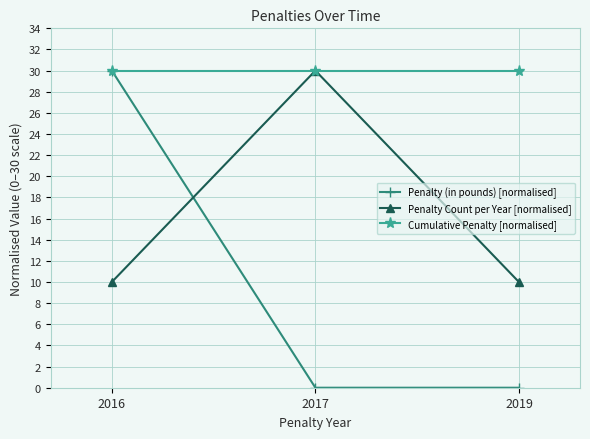

List the series in order of their overall mean, highest first.

Cumulative Penalty [normalised], Penalty Count per Year [normalised], Penalty (in pounds) [normalised]